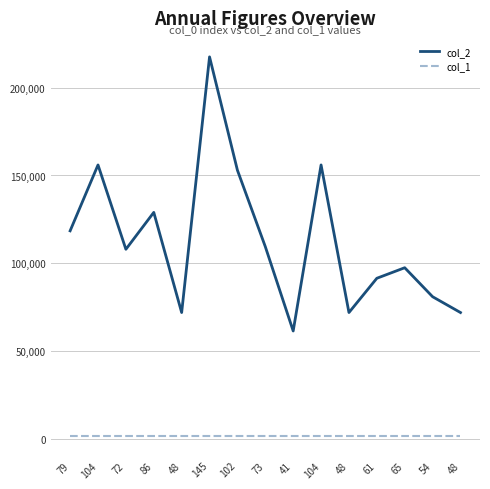

Does the chart display data point markers on the line(s)?

No